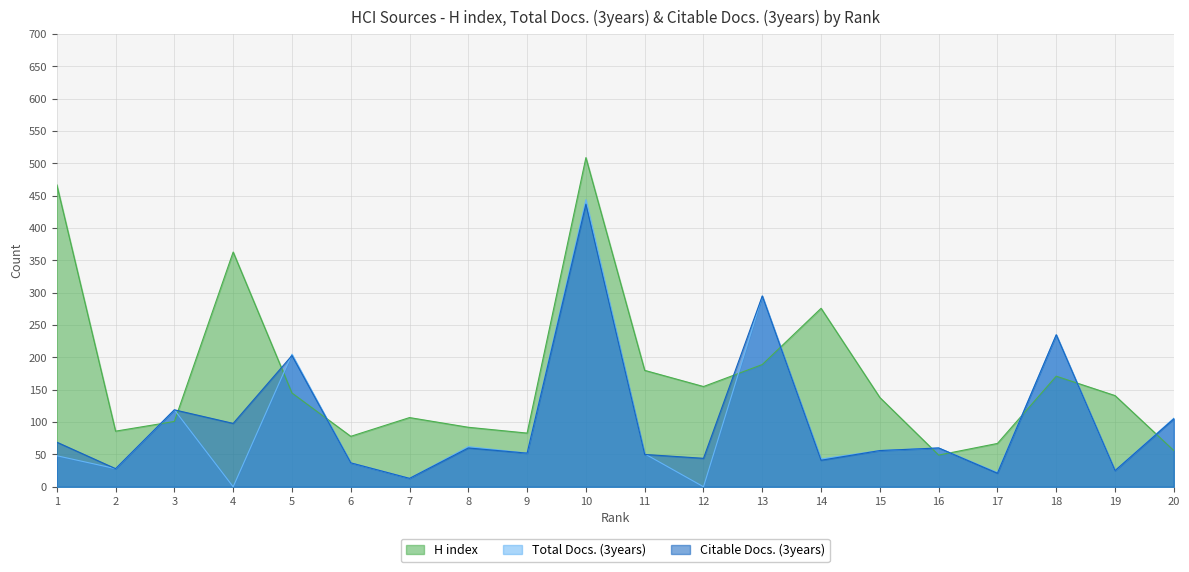

In Citable Docs. (3years), how many points are higher than both neighbors (excluding endpoints)?

7